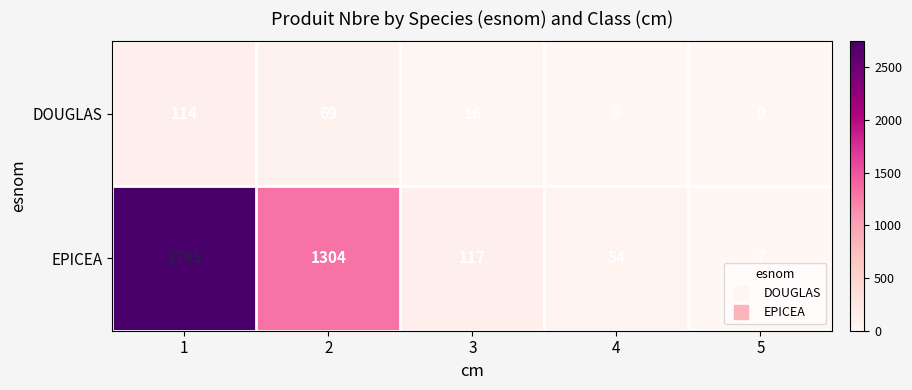

What is the difference between the highest and lowest values at 1?

2631